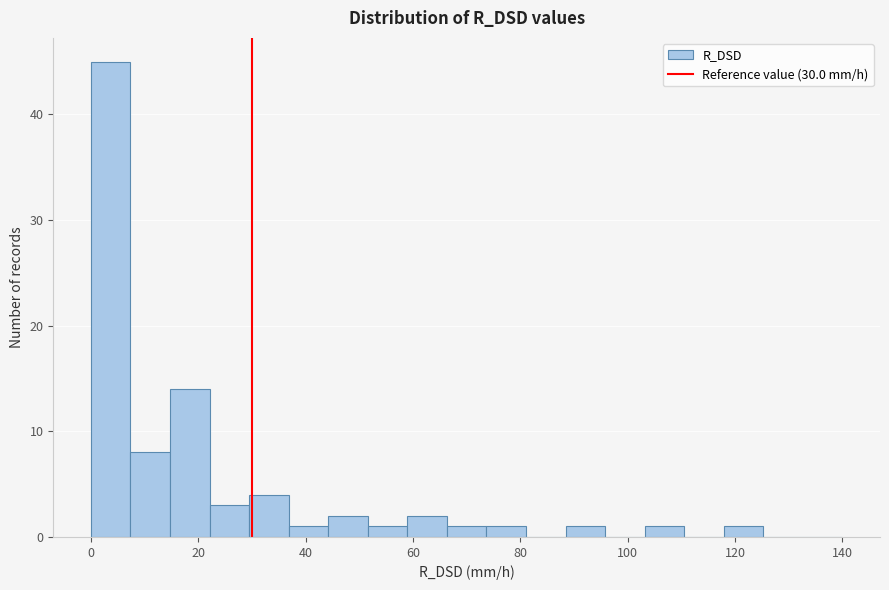

Read against the x-axis, roughly where is the centre of the tallest bar?

4